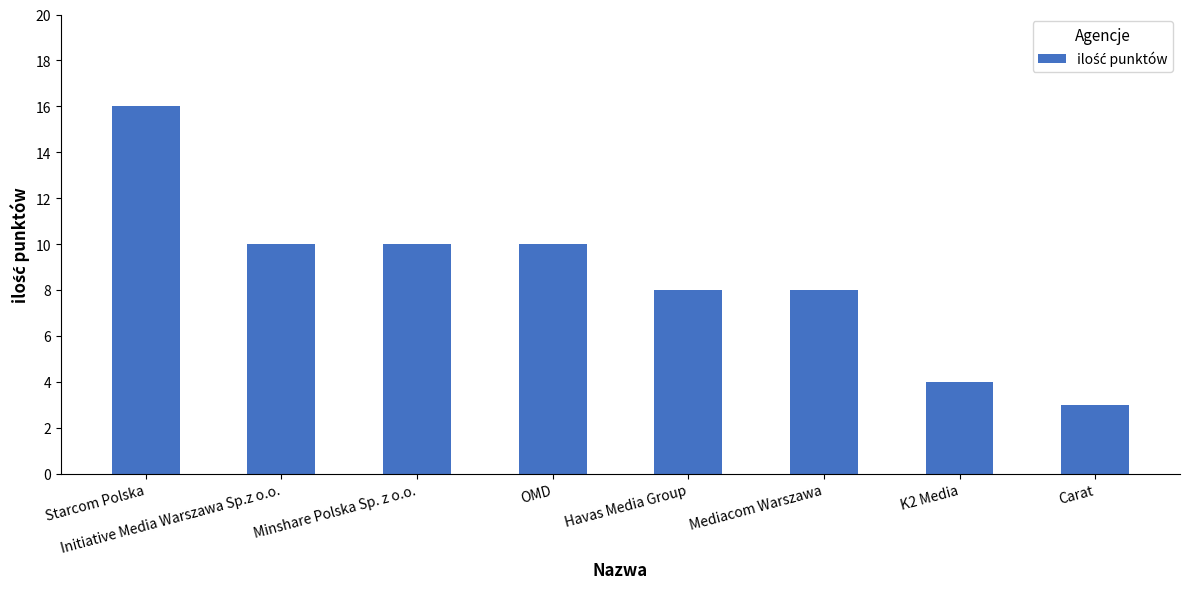

What is the difference between the second highest and second lowest values?

6